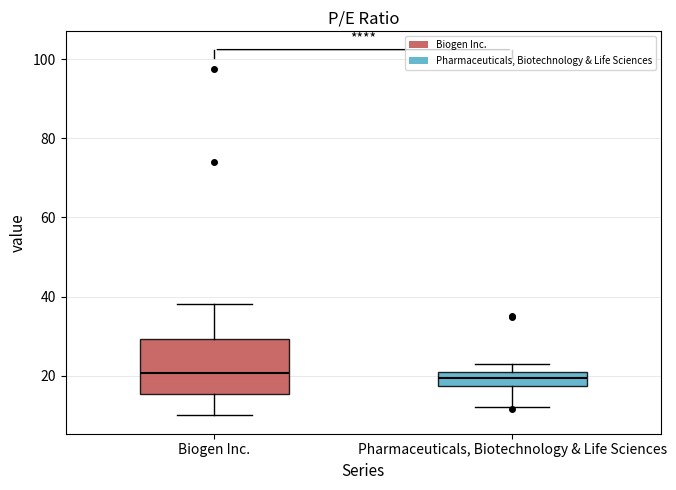

Comparing the boxes themselves (not the whiskers), which one is the tallest?

Biogen Inc.